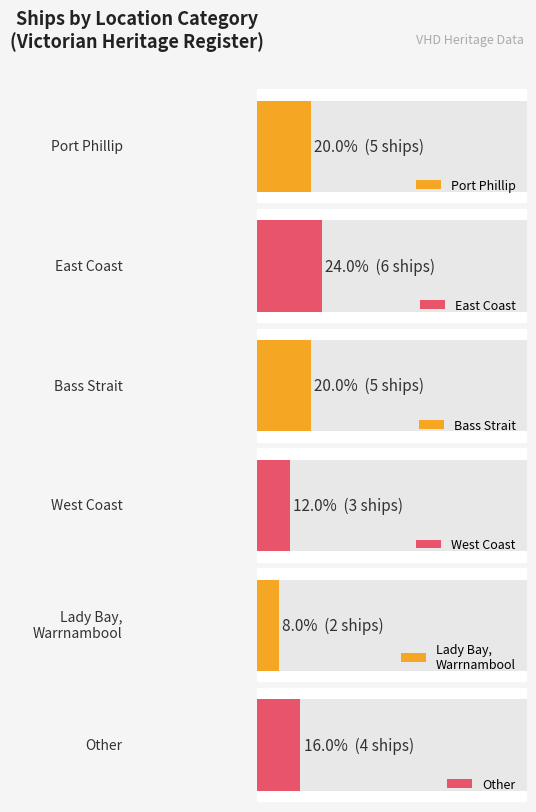

Does the chart contain stacked bars?

No